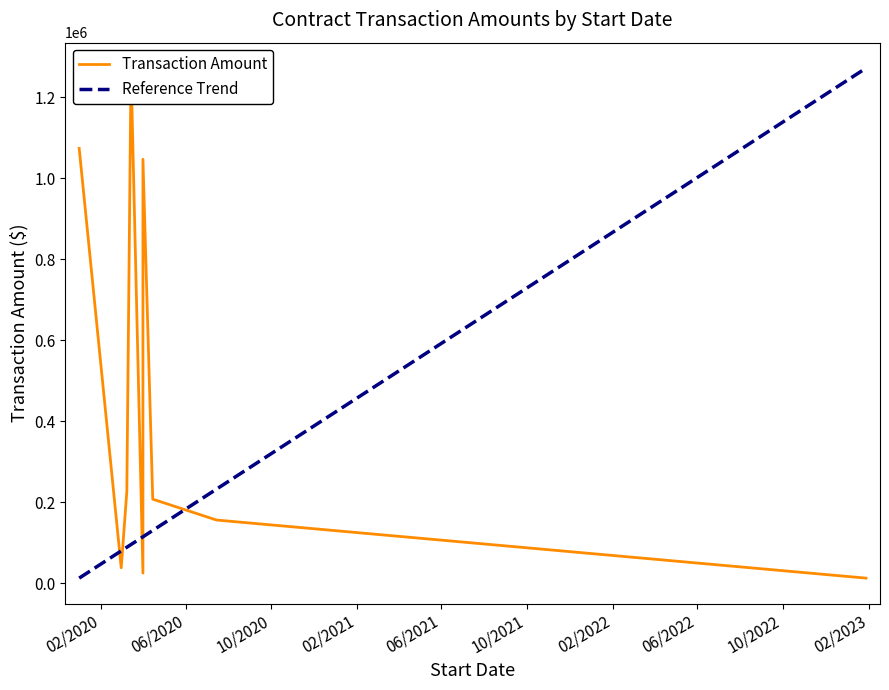

What is the average value?

451338